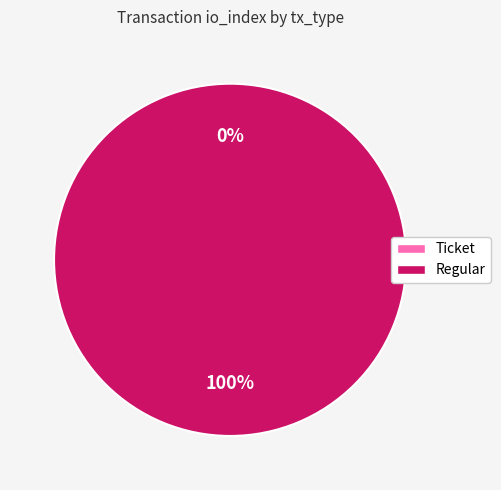

To the nearest percent, what is the difference between the largest and smallest slice percentages?

100%